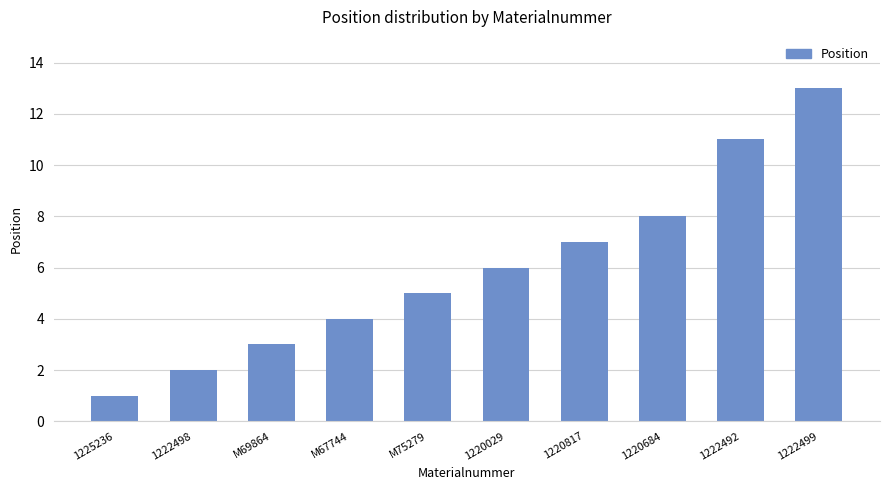

Reading right to left, what are all the values shown in this chart?

1222499=13	1222492=11	1220684=8	1220817=7	1220029=6	M75279=5	M67744=4	M69864=3	1222498=2	1225236=1